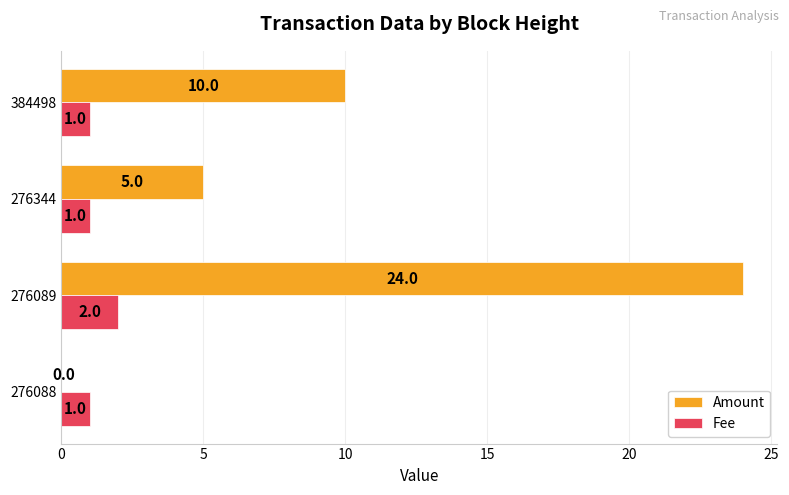

At which category is the sum across all series the highest?

276089